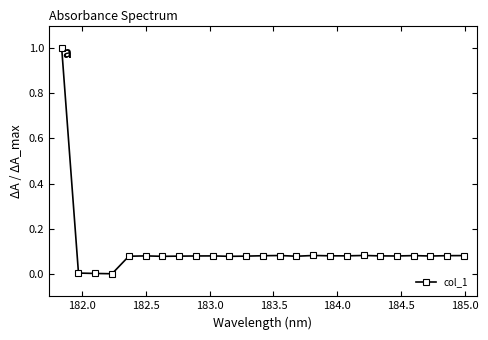

What is the maximum value shown in the chart?

1.0